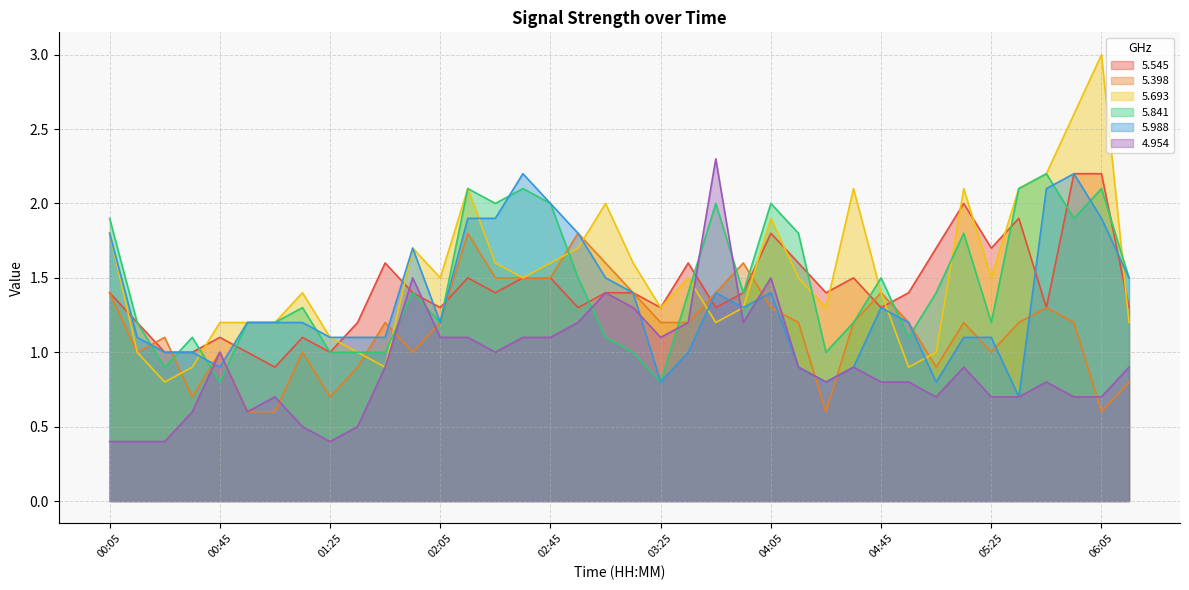

Where is the first local maximum for 5.545?

00:45